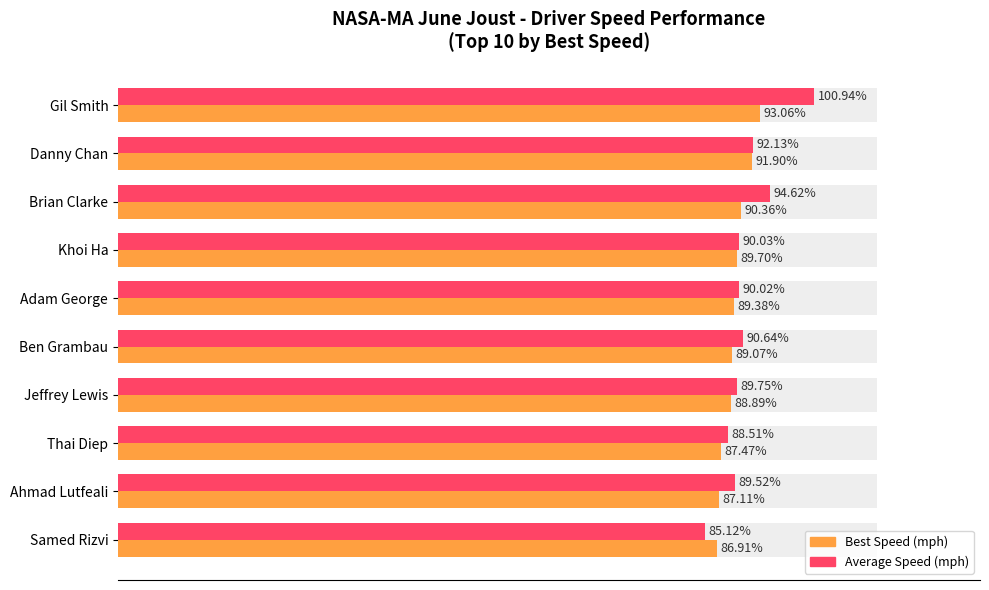

Is the value of Best Speed (mph) at Gil Smith greater than the value of Average Speed (mph) at Thai Diep?

Yes